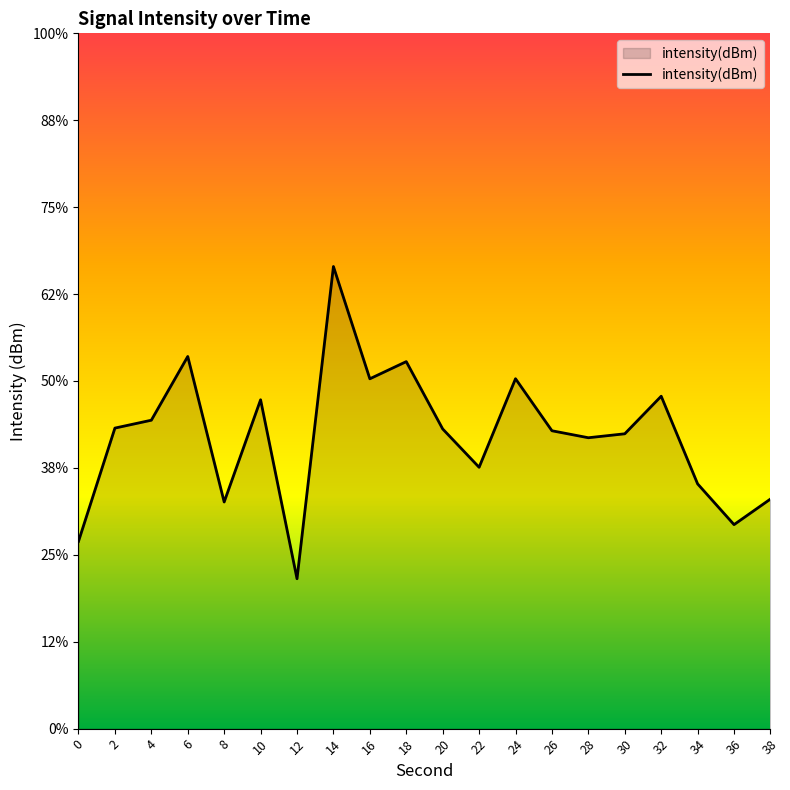

What is the smallest value displayed?

-131.4